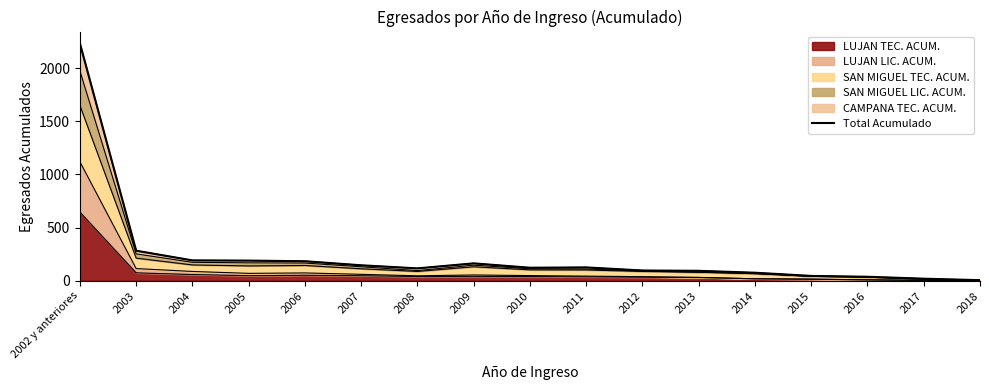

How many points are higher than both their immediate neighbors (excluding endpoints)?

2